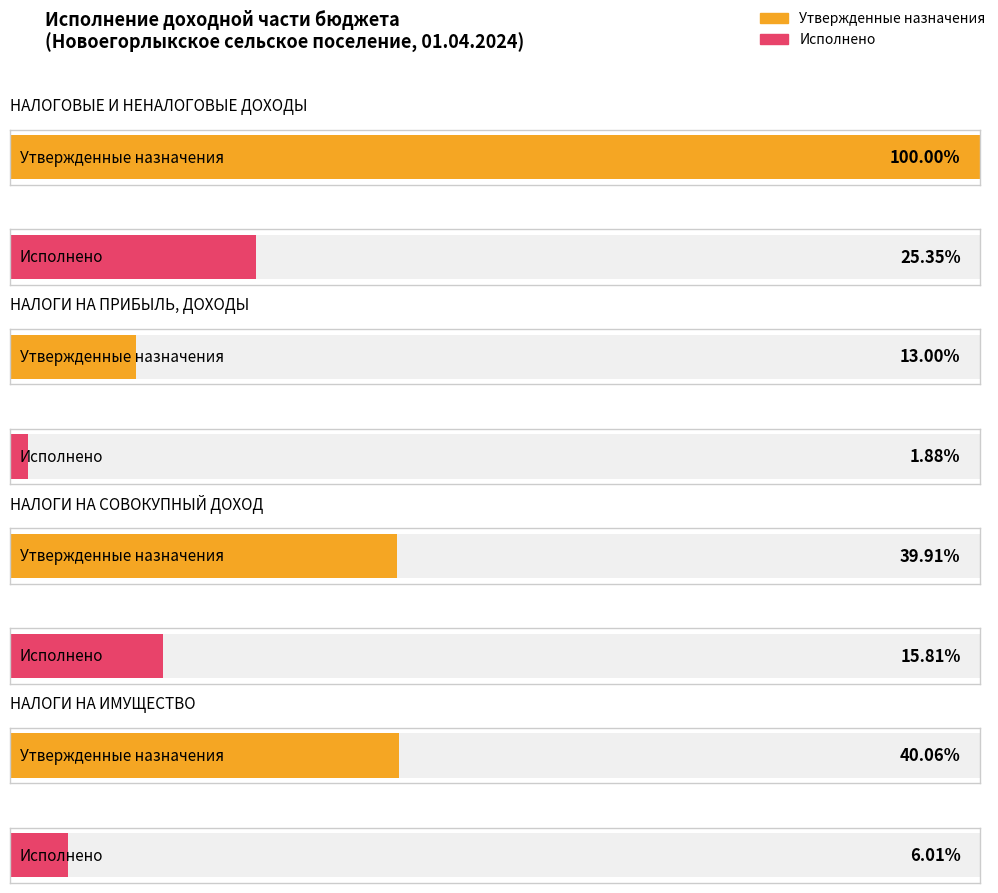

Which label corresponds to the largest value in the chart?

НАЛОГОВЫЕ И НЕНАЛОГОВЫЕ ДОХОДЫ